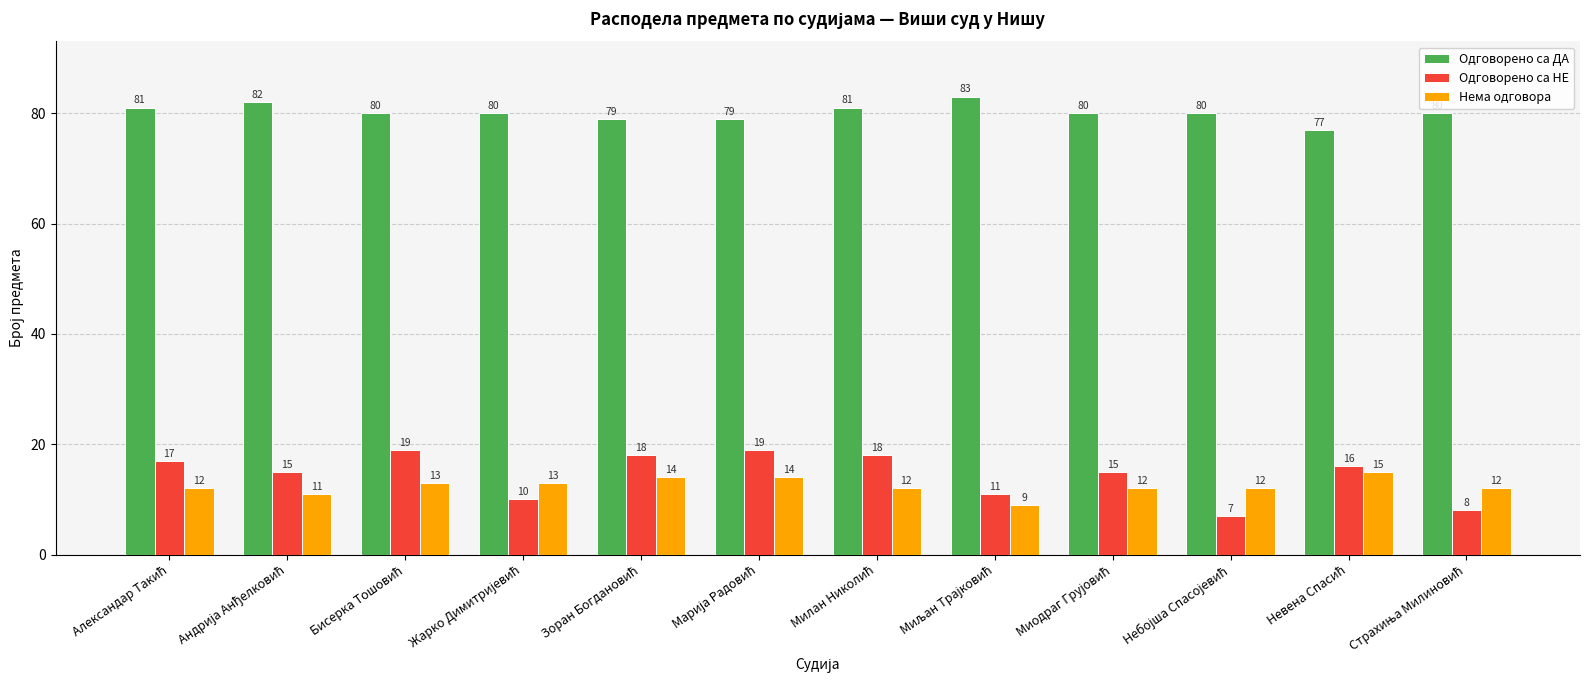

Which series has the largest range (max minus min)?

Одговорено са НЕ